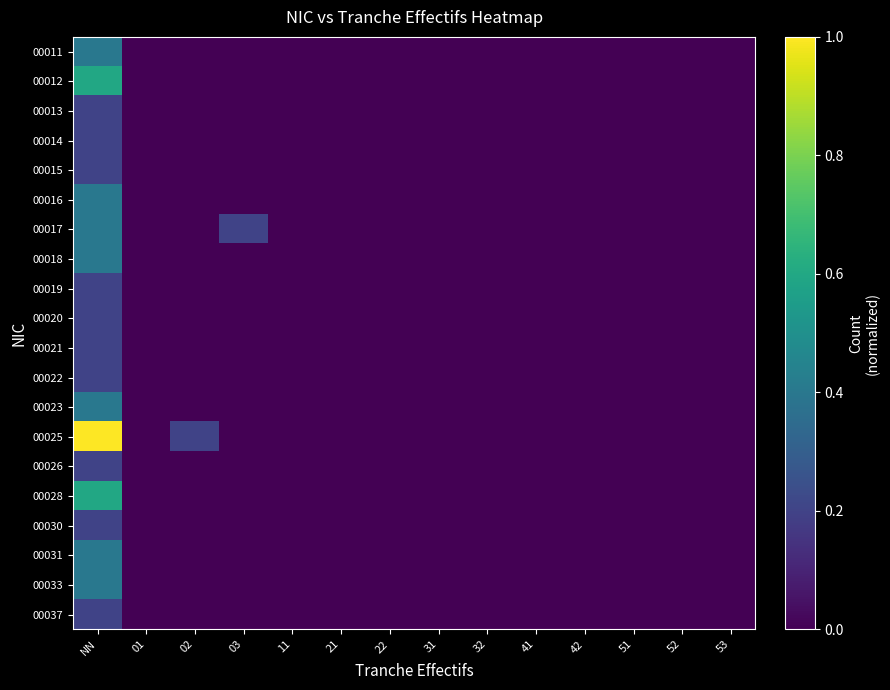

List the series in order of their peak value, highest first.

00025, 00012, 00028, 00011, 00016, 00017, 00018, 00023, 00031, 00033, 00013, 00014, 00015, 00019, 00020, 00021, 00022, 00026, 00030, 00037